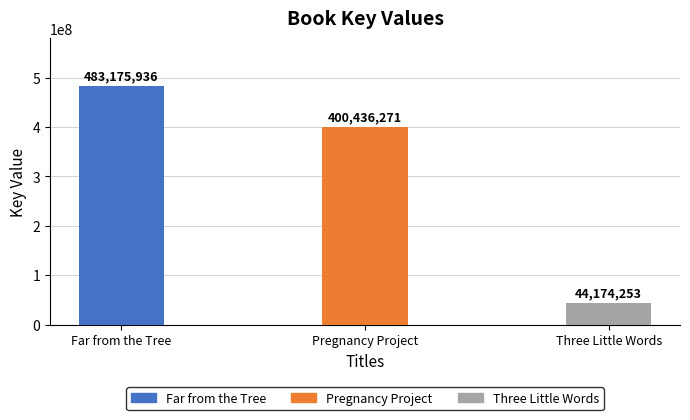

Reading right to left, transcribe all the data shown in this chart.

44174253	400436271	483175936